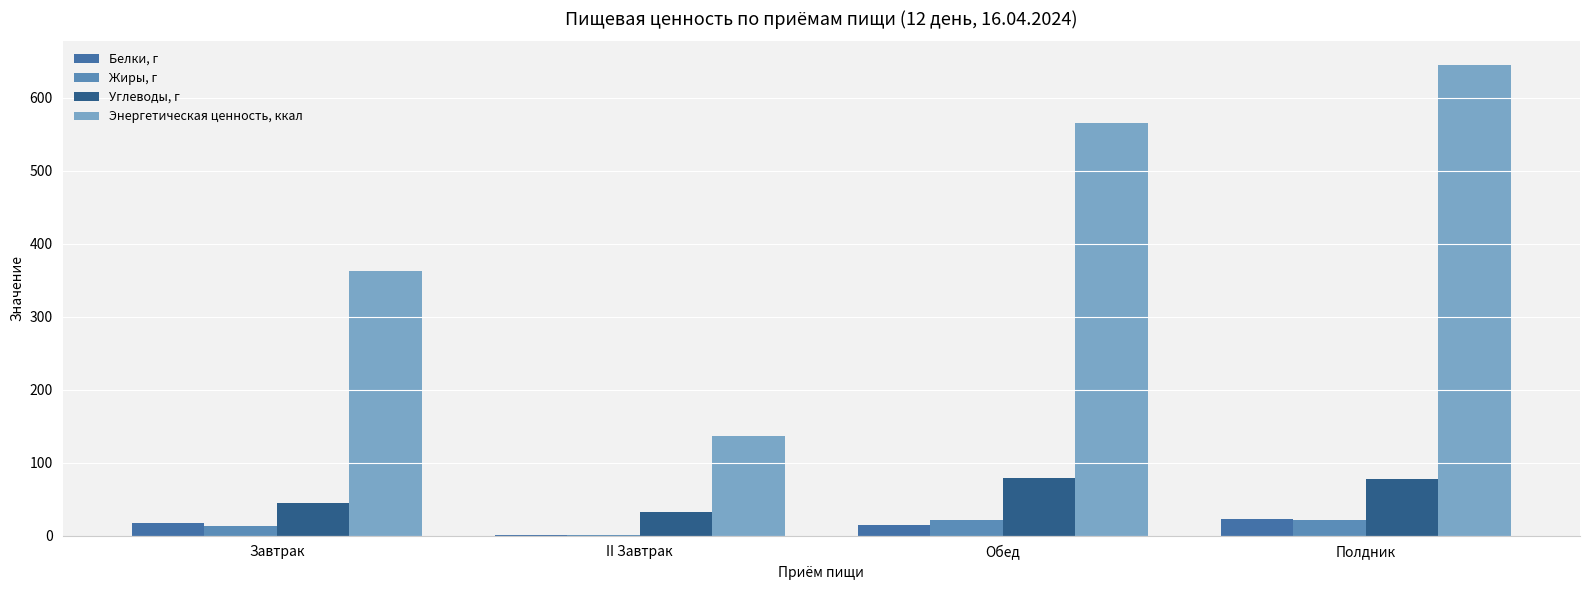

Reading left to right, transcribe all the data shown in this chart.

Белки, г: Завтрак=17.4	II Завтрак=0.7	Обед=15.2	Полдник=22.5
Жиры, г: Завтрак=12.7	II Завтрак=0.5	Обед=21.5	Полдник=22.0
Углеводы, г: Завтрак=44.4	II Завтрак=31.9	Обед=79.2	Полдник=77.4
Энергетическая ценность, ккал: Завтрак=362.6	II Завтрак=137.0	Обед=565.0	Полдник=645.2